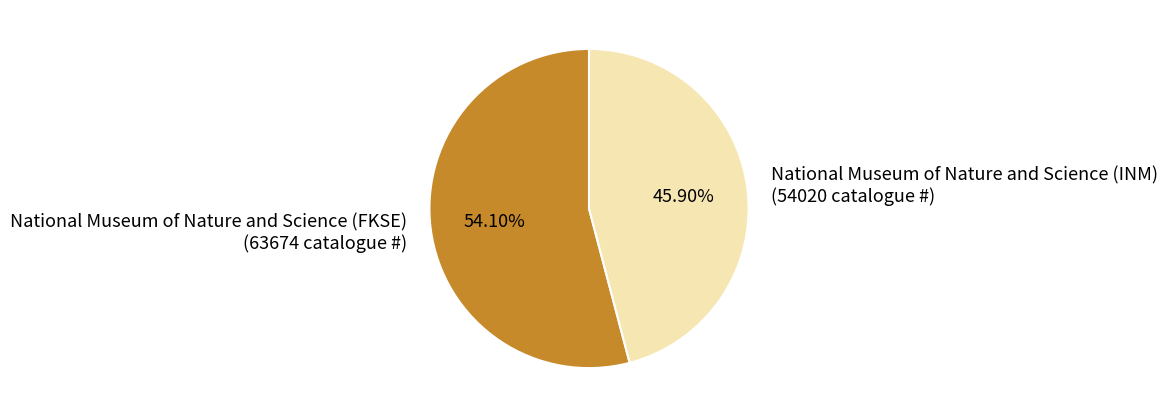

Is it true that National Museum of Nature and Science (INM) is 35% of the pie?

False